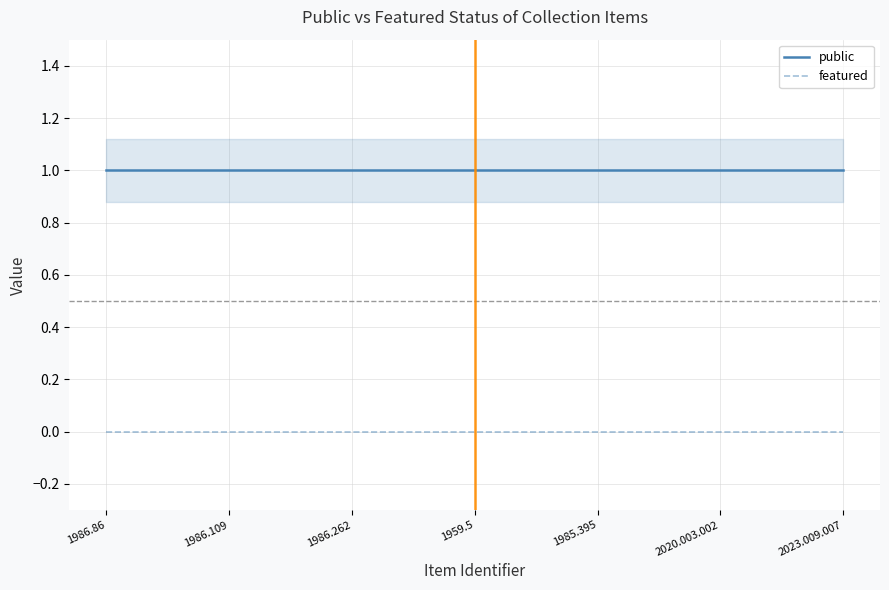

Reading right to left, what are all the values shown in this chart?

public: 2023.009.007=1	2020.003.002=1	1985.395=1	1959.5=1	1986.262=1	1986.109=1	1986.86=1
featured: 2023.009.007=0	2020.003.002=0	1985.395=0	1959.5=0	1986.262=0	1986.109=0	1986.86=0